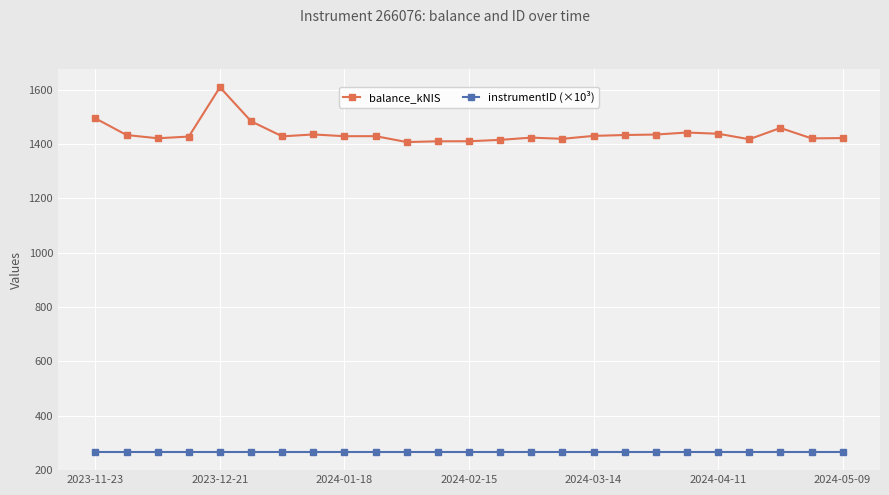

List the series in order of their peak value, highest first.

balance_kNIS, instrumentID (×10³)